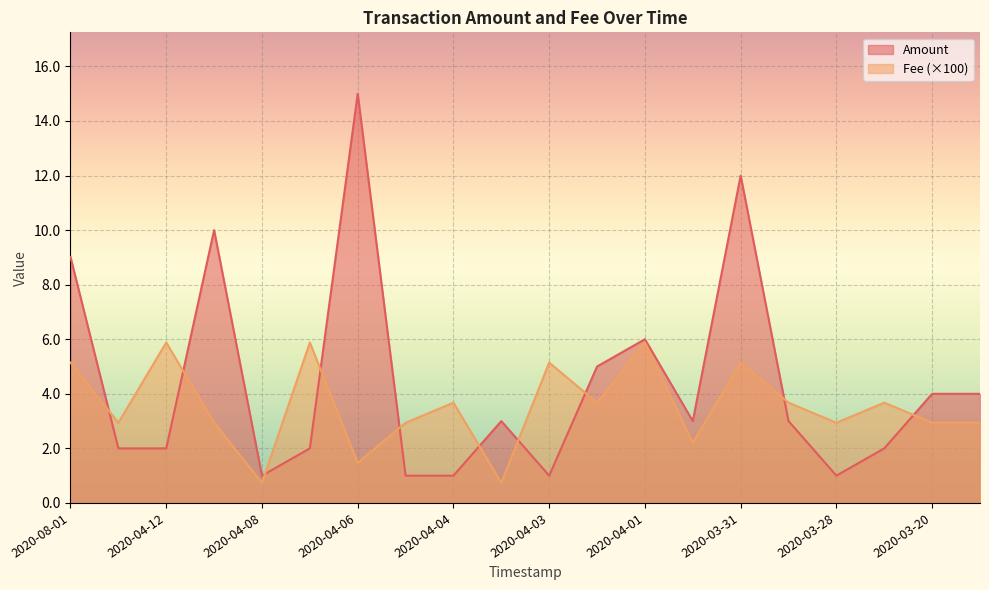

What is the label of the 2nd point from the right?

2020-03-20